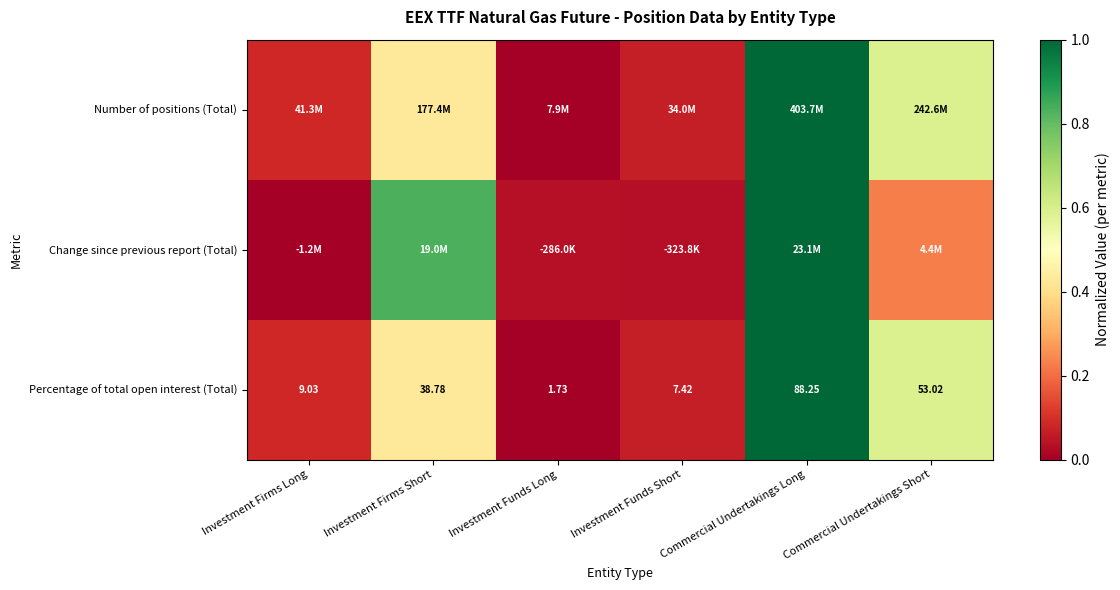

Rank the categories by Percentage of total open interest (Total) value from highest to lowest.

Commercial Undertakings Long, Commercial Undertakings Short, Investment Firms Short, Investment Firms Long, Investment Funds Short, Investment Funds Long